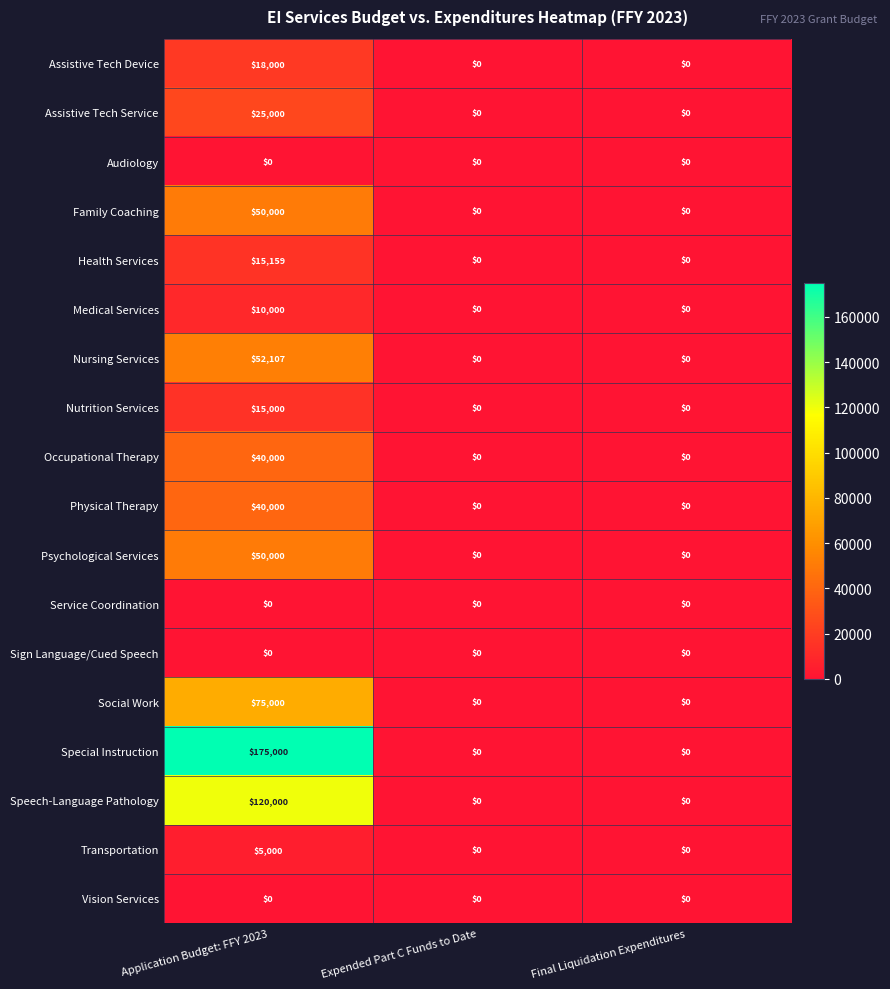

Count the Transportation values in the range 0 to 5000.

3